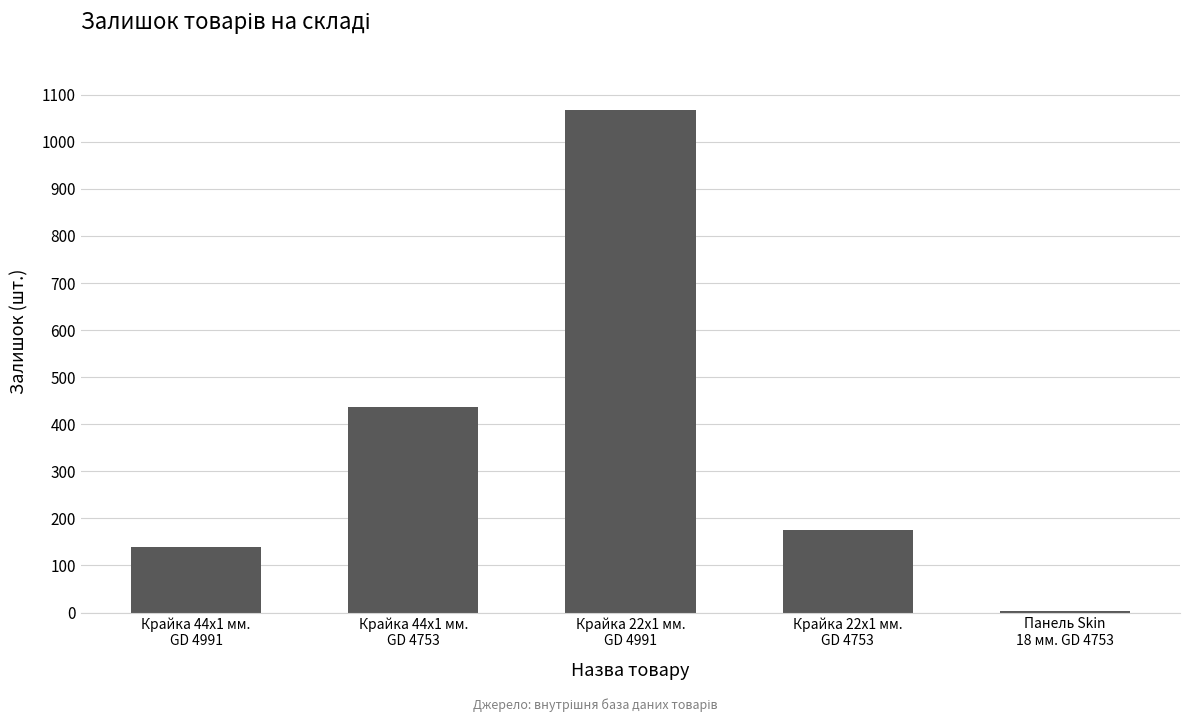

What is the change in value from Крайка 22x1 мм.
GD 4991 to Панель Skin
18 мм. GD 4753?

-1063